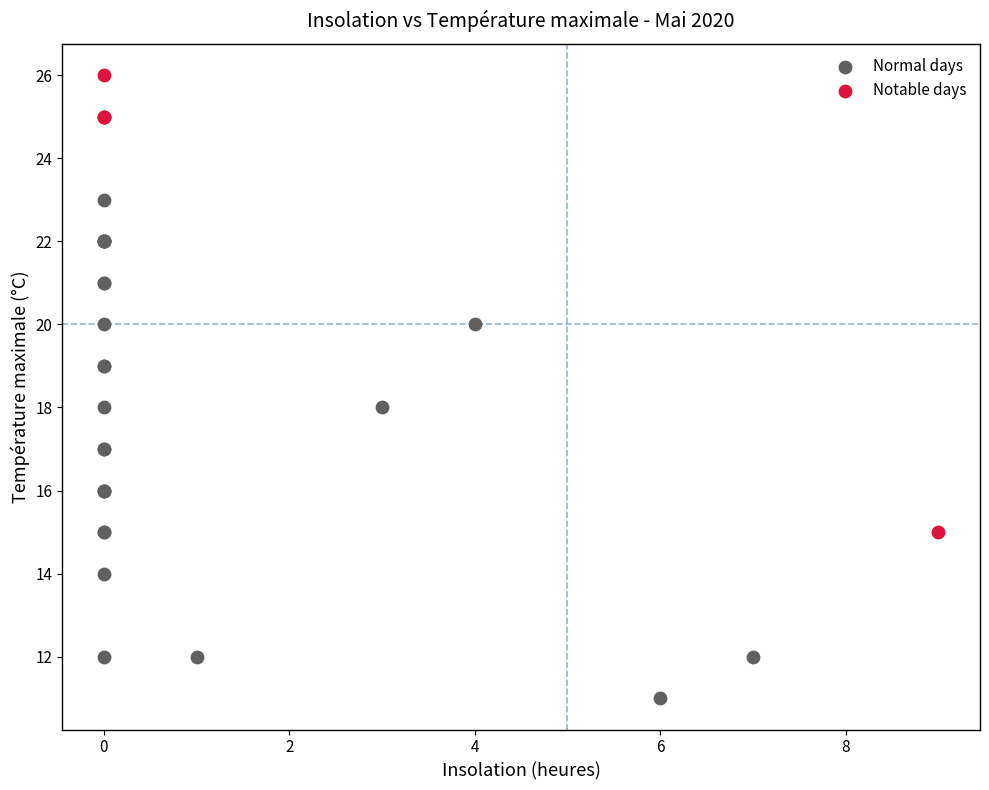

Which series contains the highest Y value?

Notable days